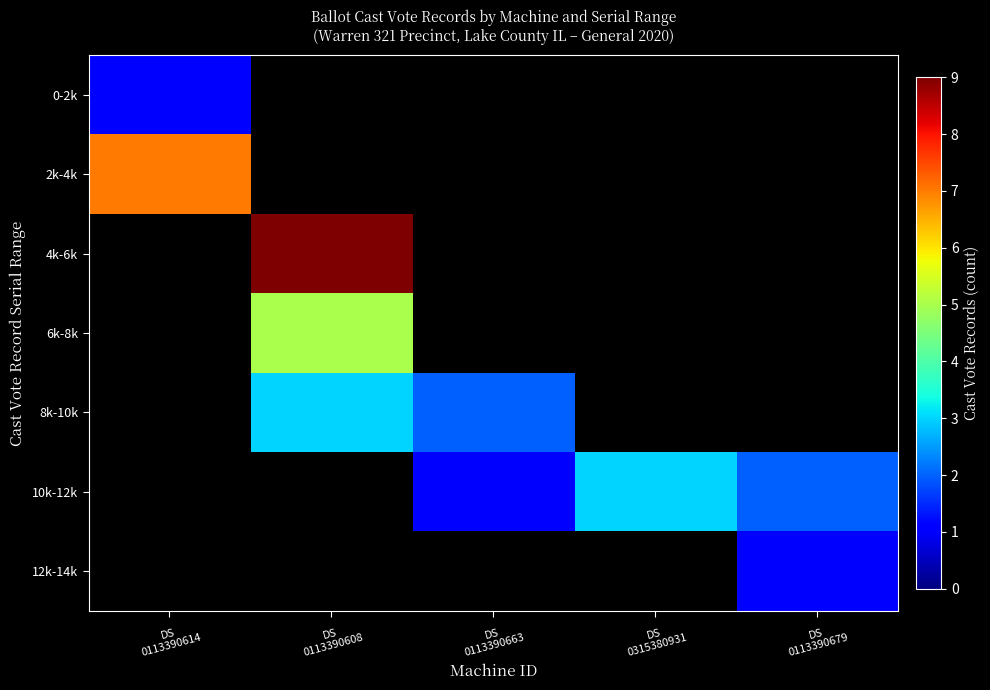

At how many categories does at least one series exceed 5?

2